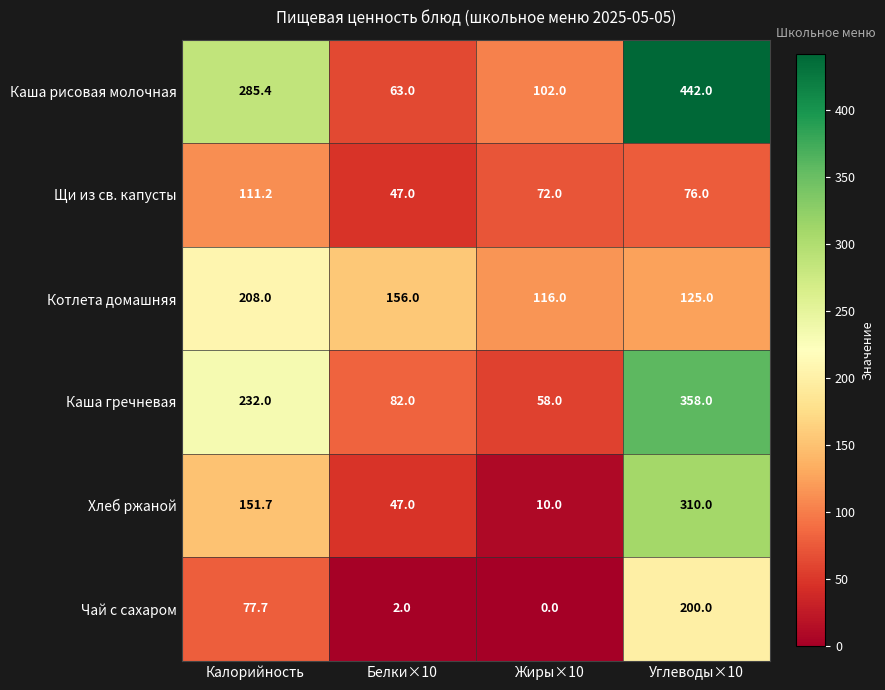

At which label is Котлета домашняя closest to 162?

Белки×10